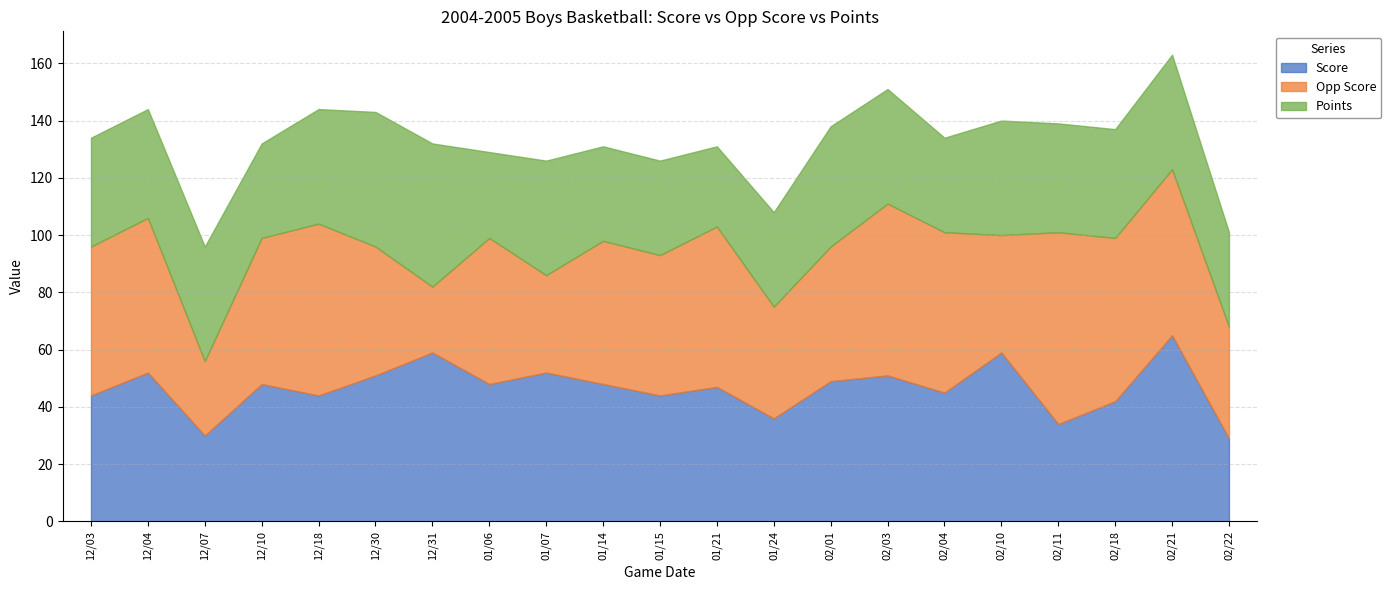

Between 12/18 and 02/11, which is larger?

12/18